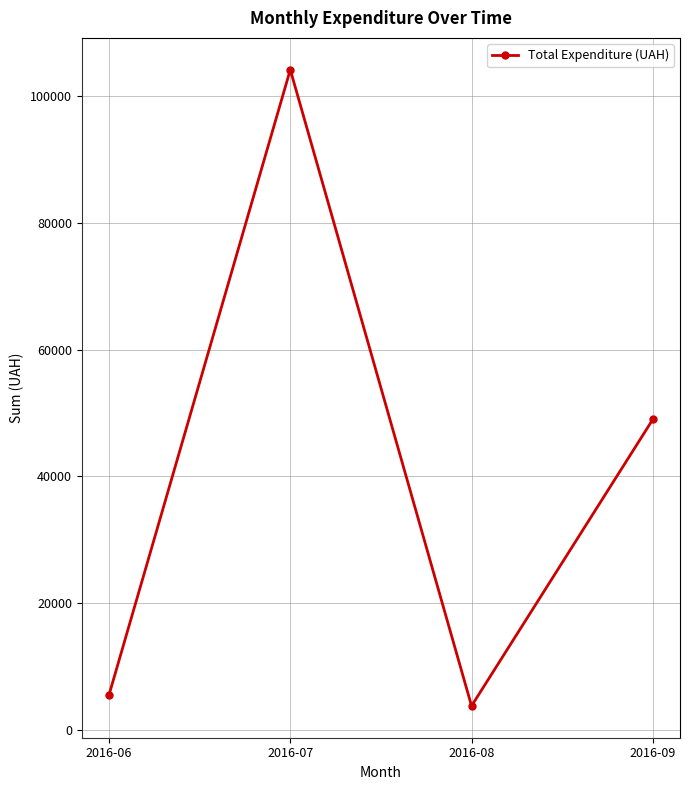

What value does the data have at 2016-07?

104172.3